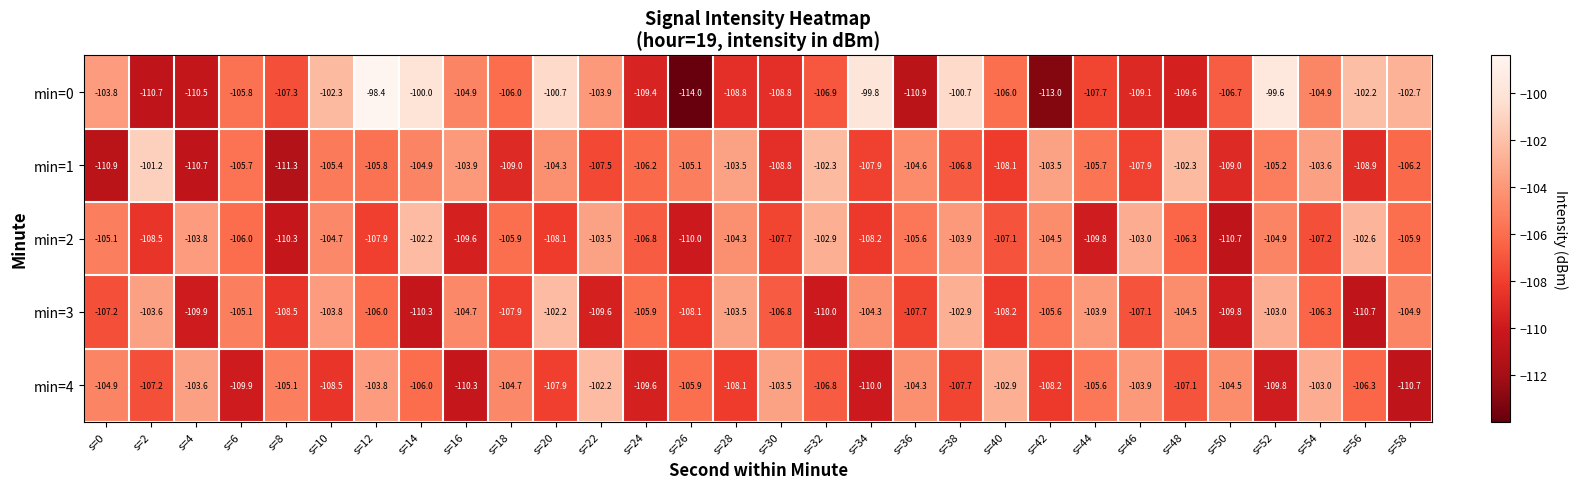

Which category has the highest value in the min=0 series?

s=12